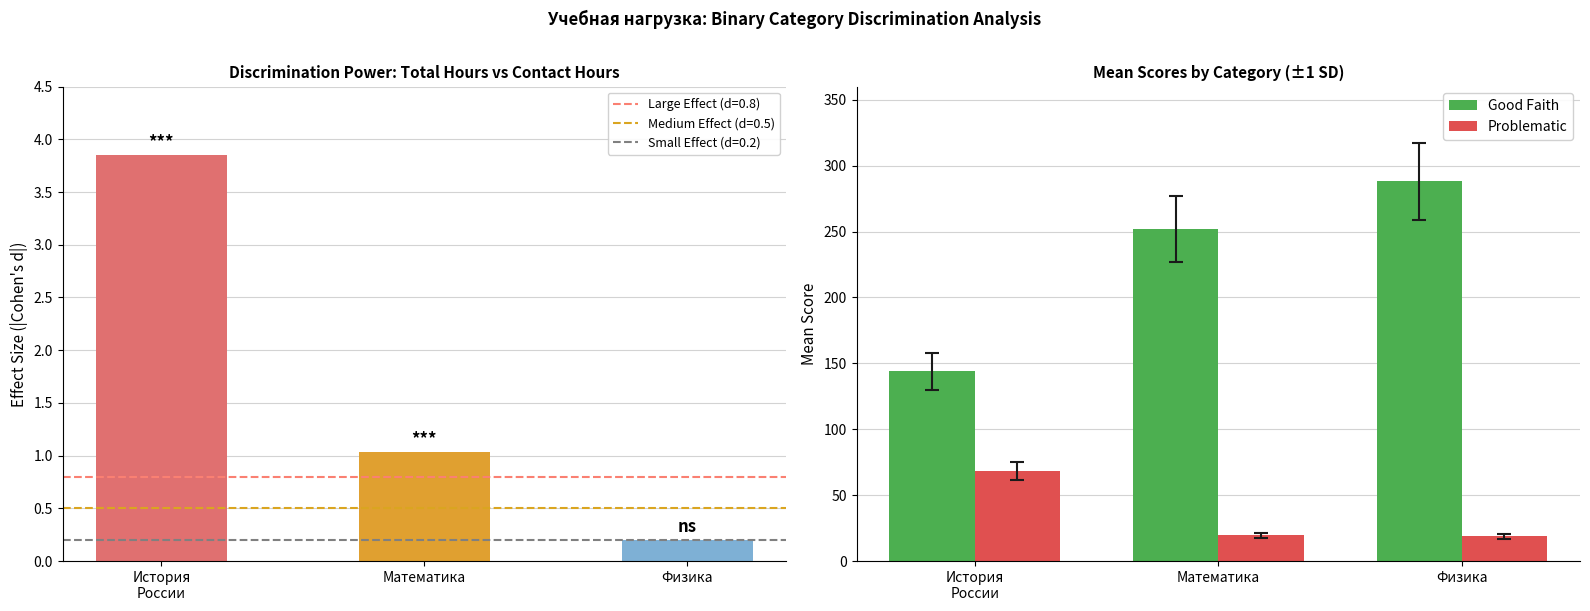

What is the difference between the maximum and minimum values in the Good Faith series?

144.0